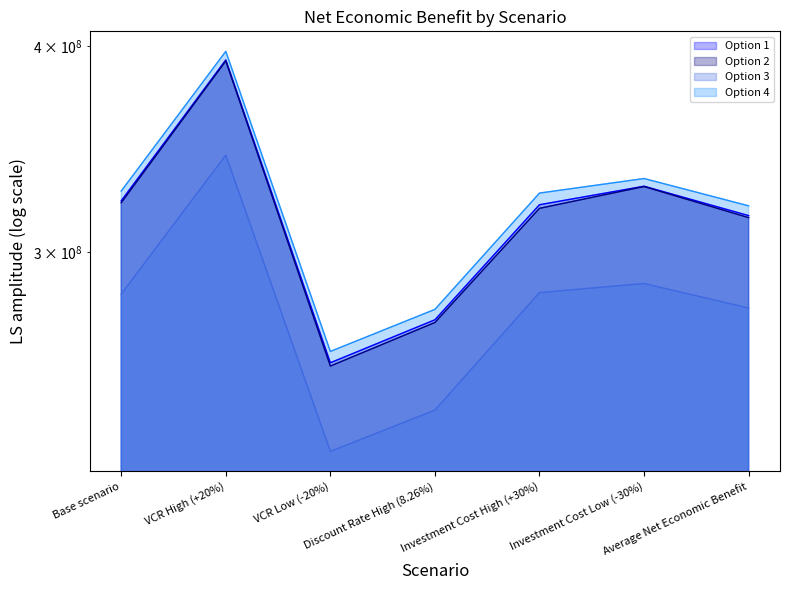

How many lines are shown in the chart?

4